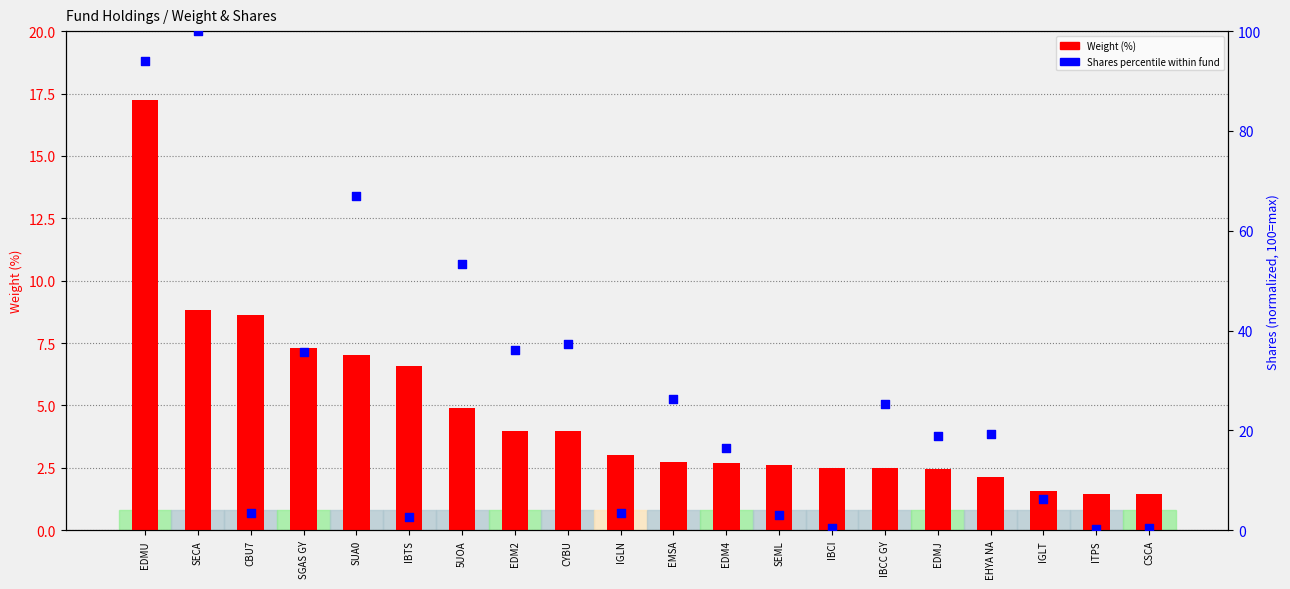

What are all the series names shown in the legend?

Weight (%), Shares percentile within fund